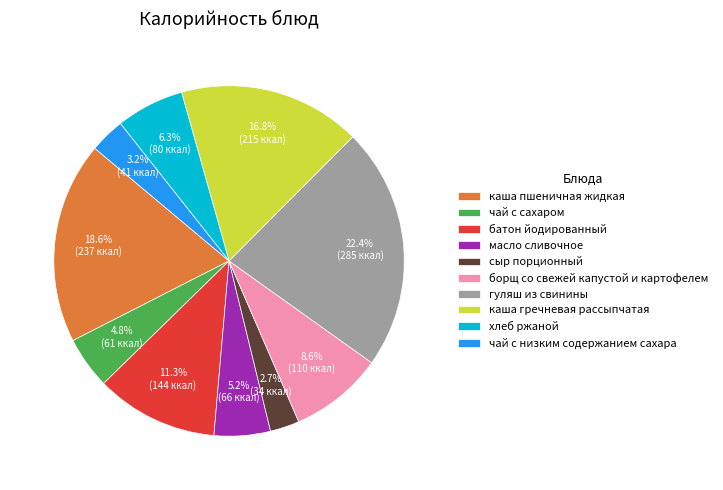

Which slice is the smallest?

сыр порционный